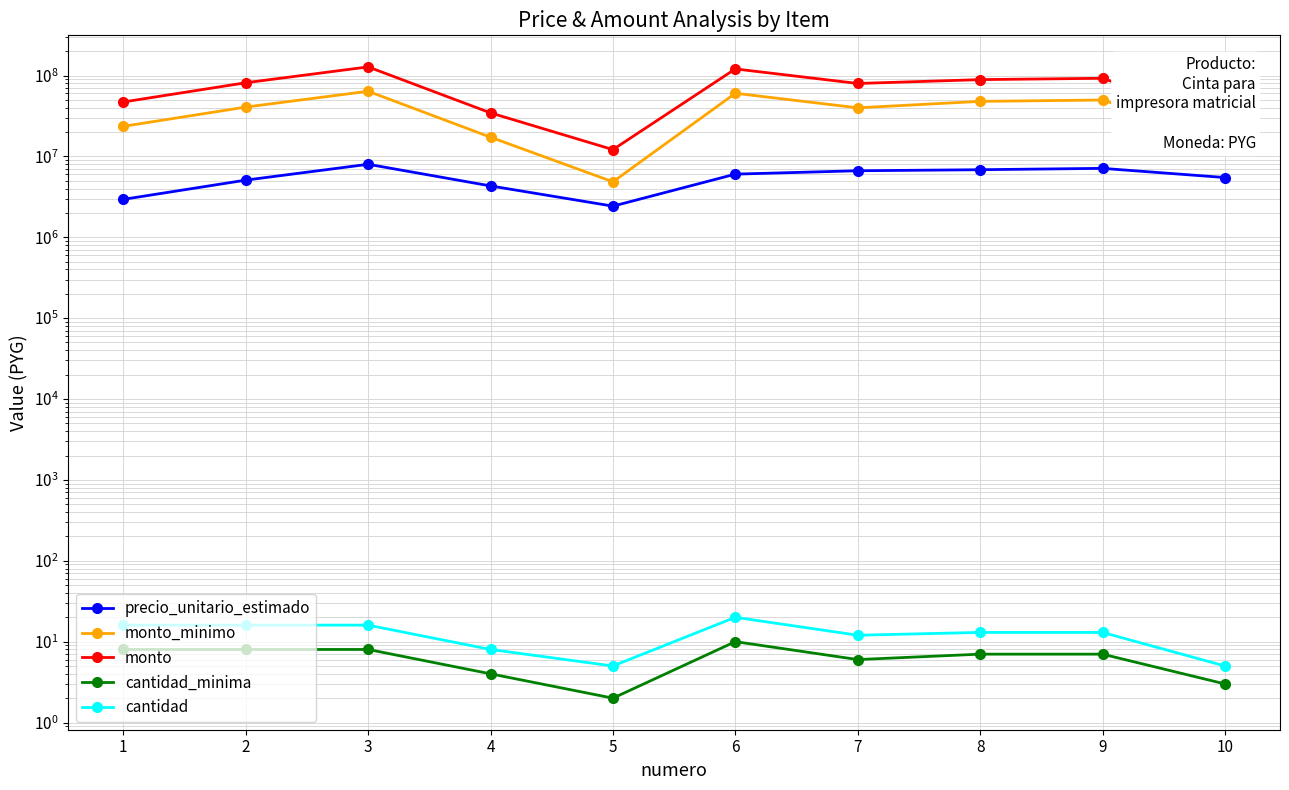

How many data points does each series have?

10